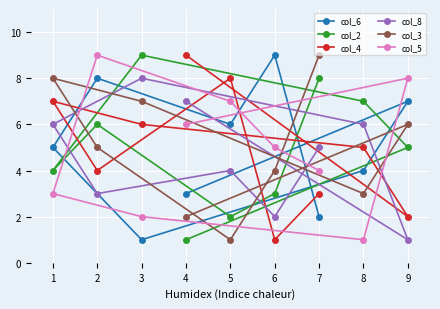

Which series changed the most between 7 and 8?

col_3